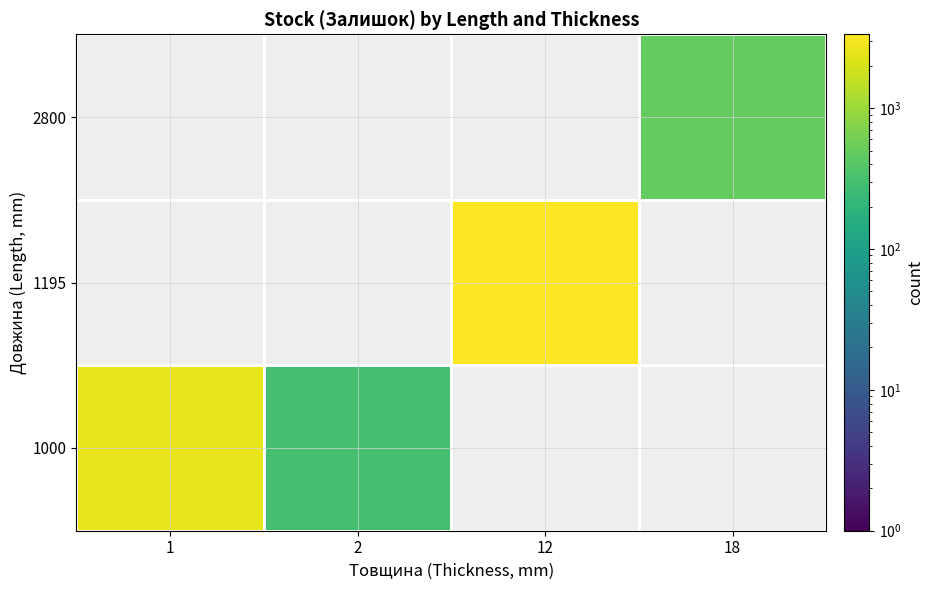

Rank the series by their maximum value, from highest to lowest.

1195, 1000, 2800